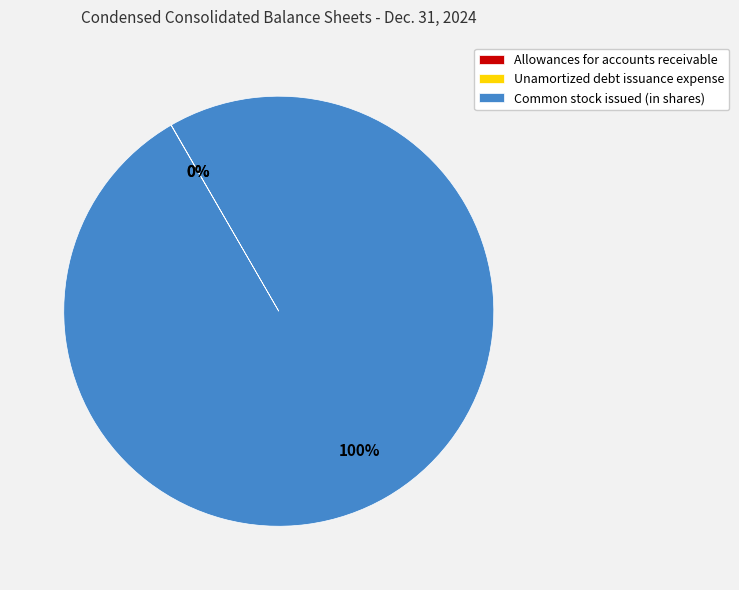

Which slice is the largest?

Common stock issued (in shares)